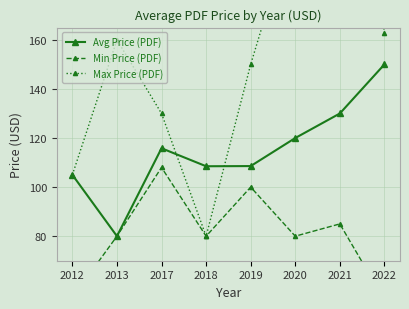

Where is the first local maximum for Max Price (PDF)?

2013